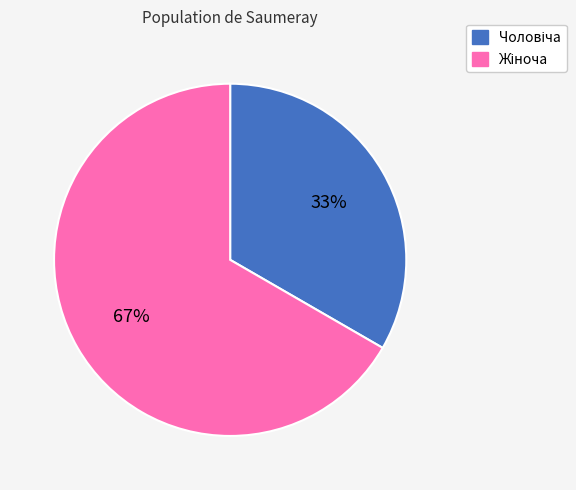

Does any single category account for the majority?

Yes